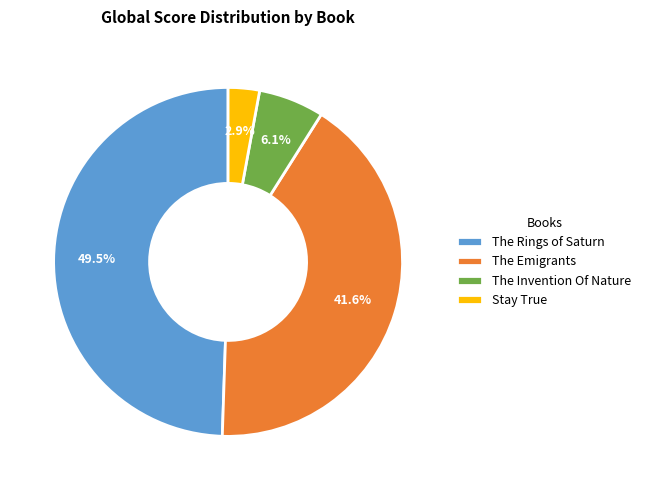

Is the sum of Stay True and The Rings of Saturn greater than half?

Yes